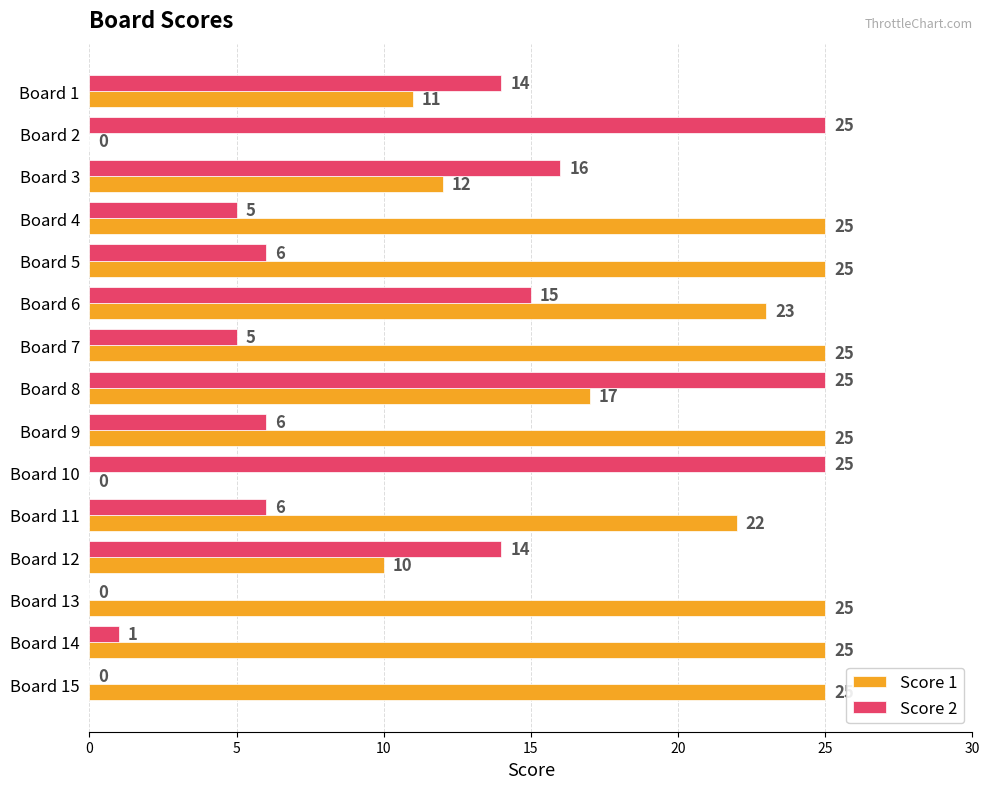

What is the total value across all series at Board 15?

25